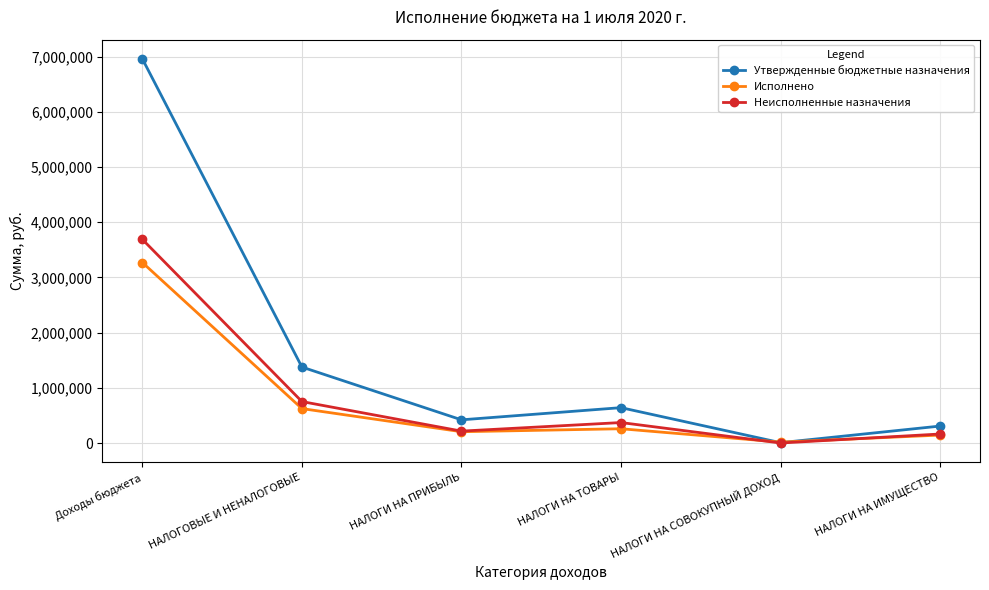

What is the average value of the Исполнено series?

752856.2